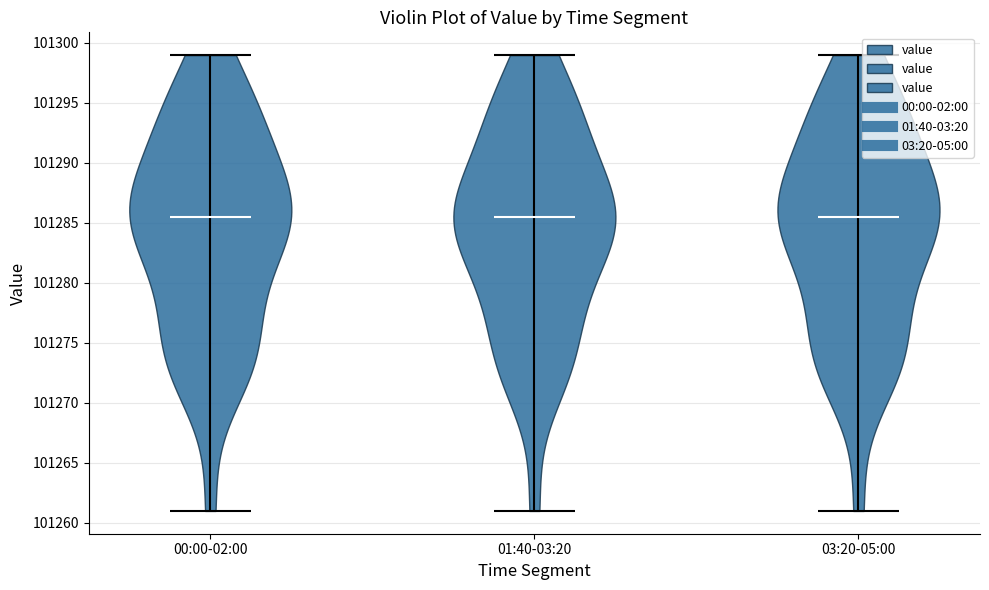

Reading left to right, read every violin against the y-axis: where its median line is, and the lowest and highest points it reaches. The values are not printed on the chart, so give them approximately, as read against the axis.

00:00-02:00: median line 101285.5, lowest point 101261.0, highest point 101299.0
01:40-03:20: median line 101285.5, lowest point 101261.0, highest point 101299.0
03:20-05:00: median line 101285.5, lowest point 101261.0, highest point 101299.0